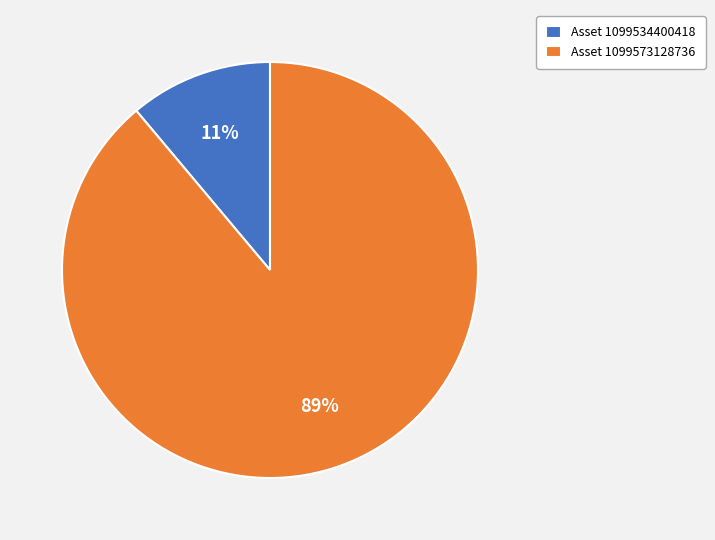

Is the sum of Asset 1099573128736 and Asset 1099534400418 greater than half?

Yes